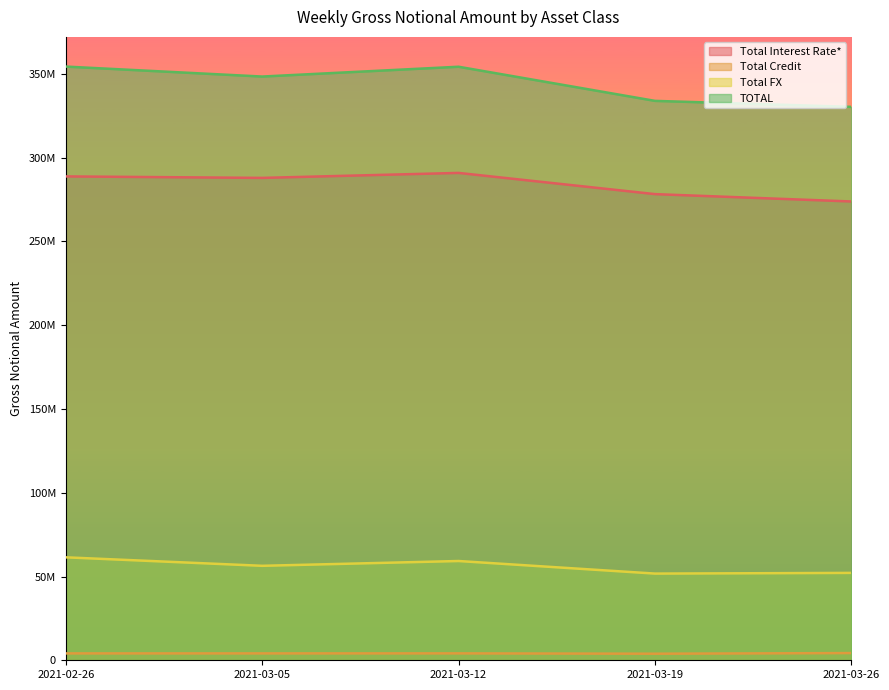

True or false: TOTAL has a value of 454729235 at 2021-03-05.

False